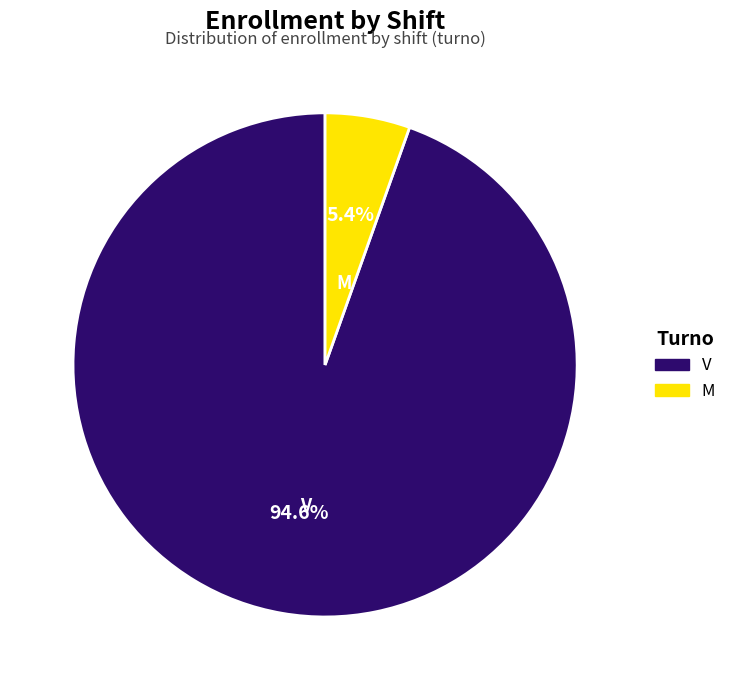

What is the largest slice in the pie chart?

V